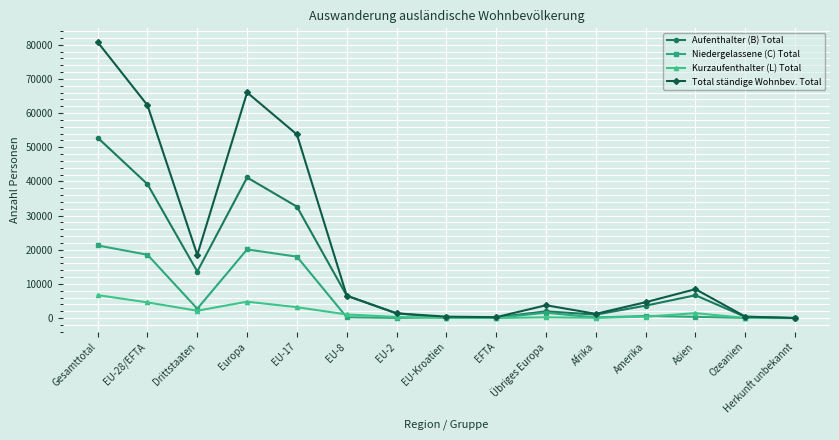

Rank the series by their maximum value, from lowest to highest.

Kurzaufenthalter (L) Total, Niedergelassene (C) Total, Aufenthalter (B) Total, Total ständige Wohnbev. Total